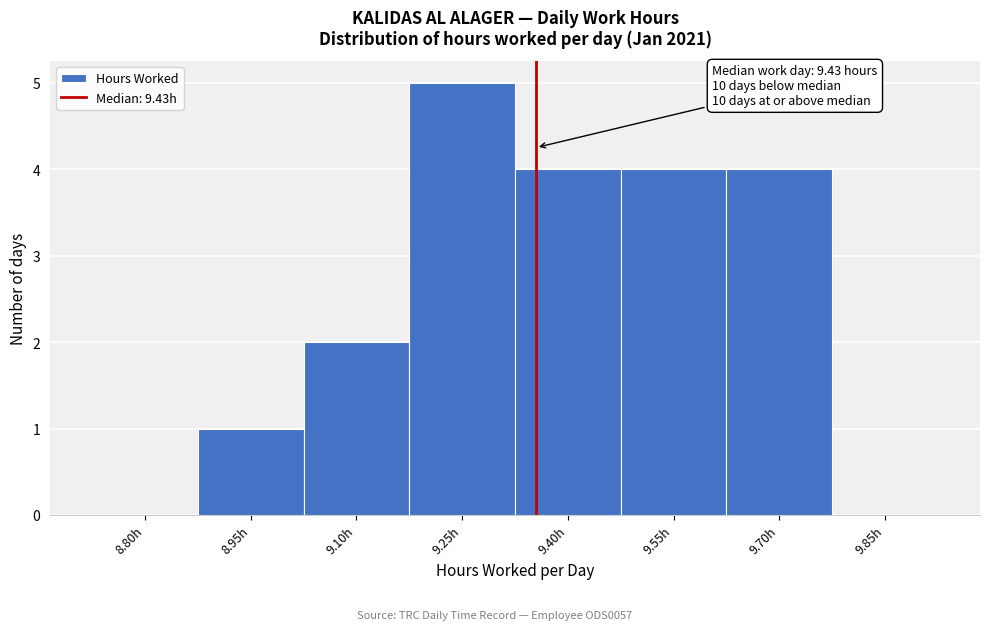

Reading right to left, list all the values displayed in this chart.

9.85h=0	9.70h=4	9.55h=4	9.40h=4	9.25h=5	9.10h=2	8.95h=1	8.80h=0